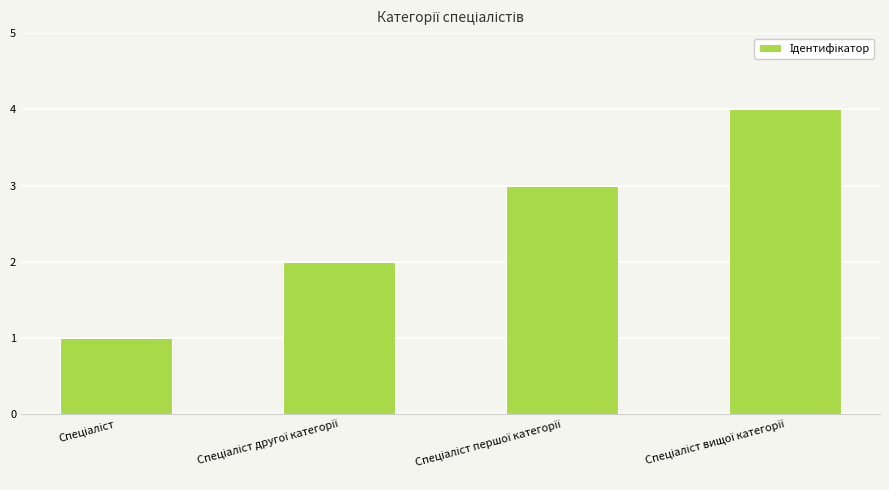

What is the minimum value shown in the chart?

1